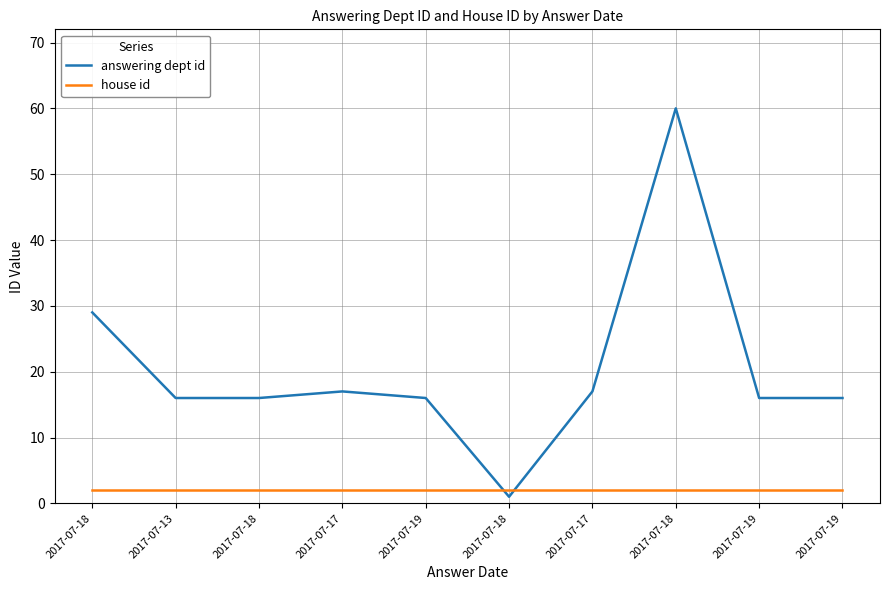

Rank the series at 2017-07-19 from highest to lowest value.

answering dept id, house id